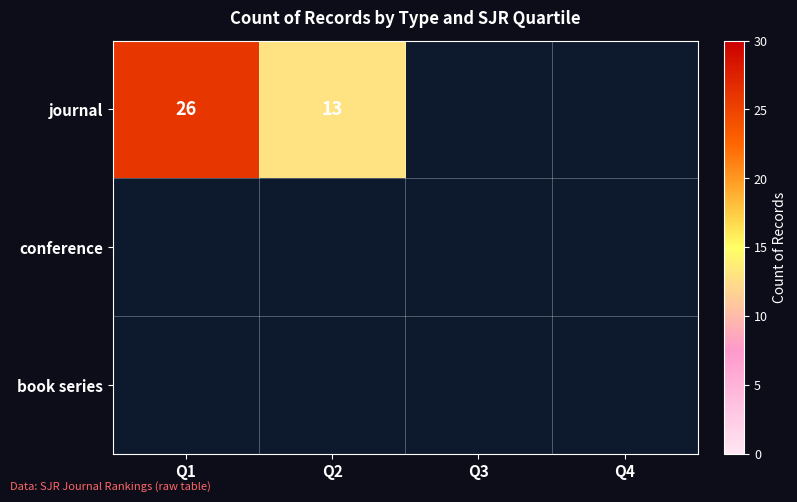

Is it true that journal equals 13 at Q2?

True